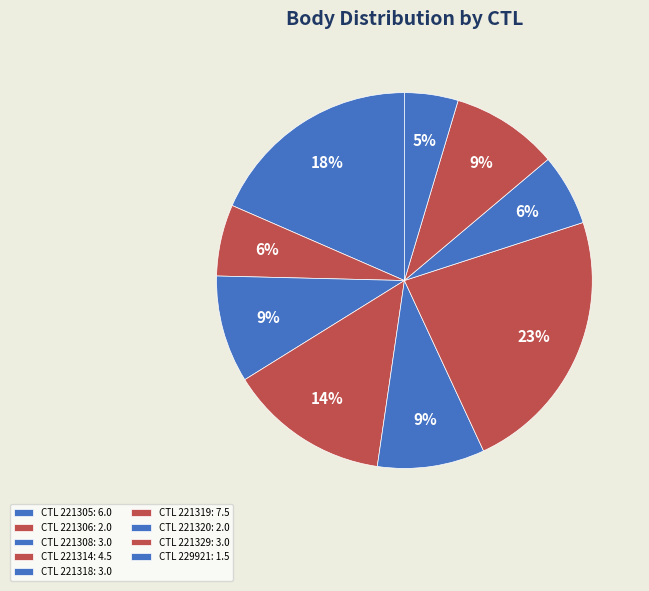

How many slices are in this pie chart?

9